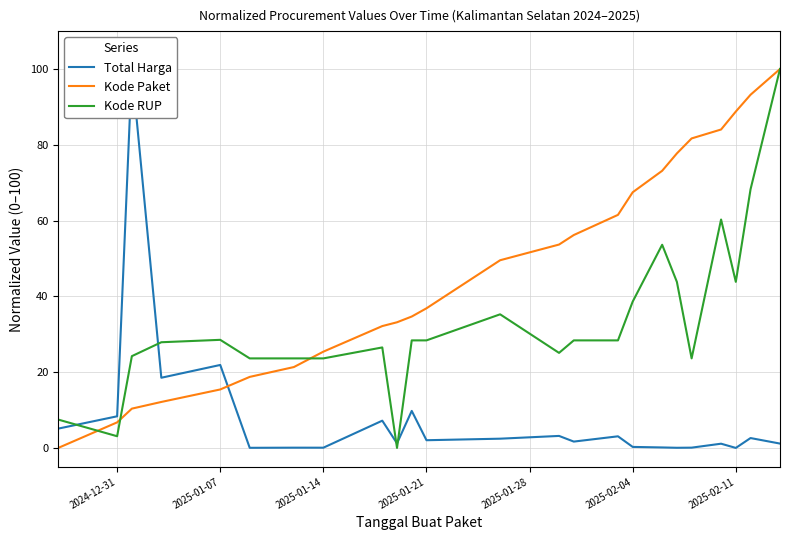

What is the highest value of the Total Harga series?

100.0